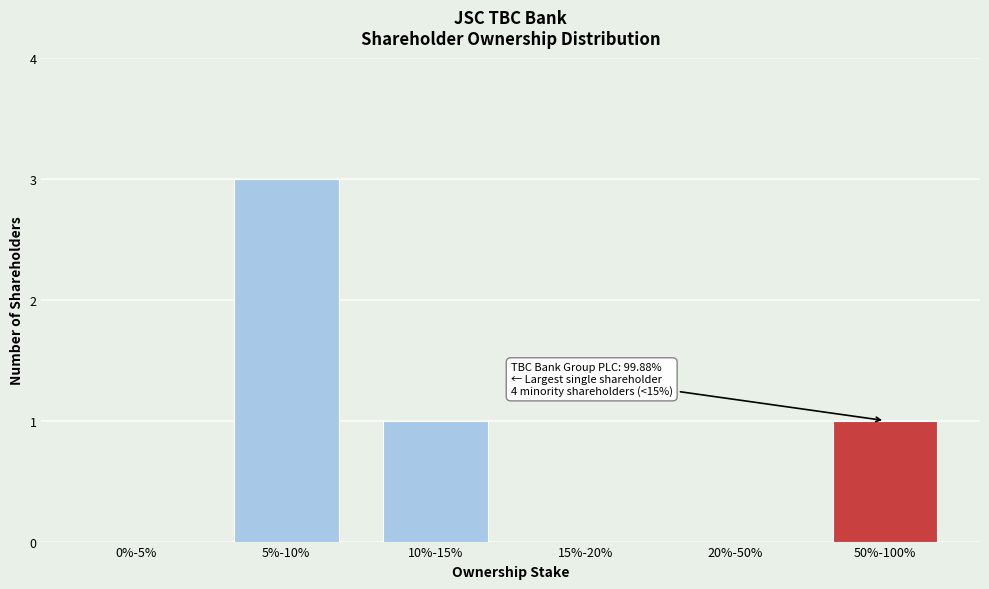

Reading left to right, list all the values displayed in this chart.

0%-5%=0	5%-10%=3	10%-15%=1	15%-20%=0	20%-50%=0	50%-100%=1